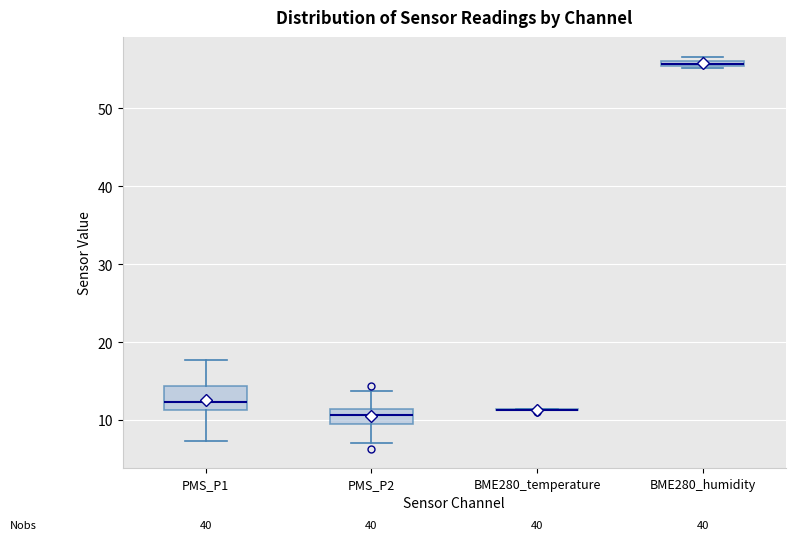

Which box is the tallest, from its lower edge to its upper edge?

PMS_P1